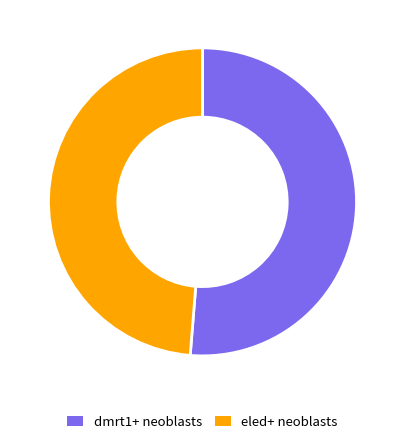

Count the number of slices in the pie.

2